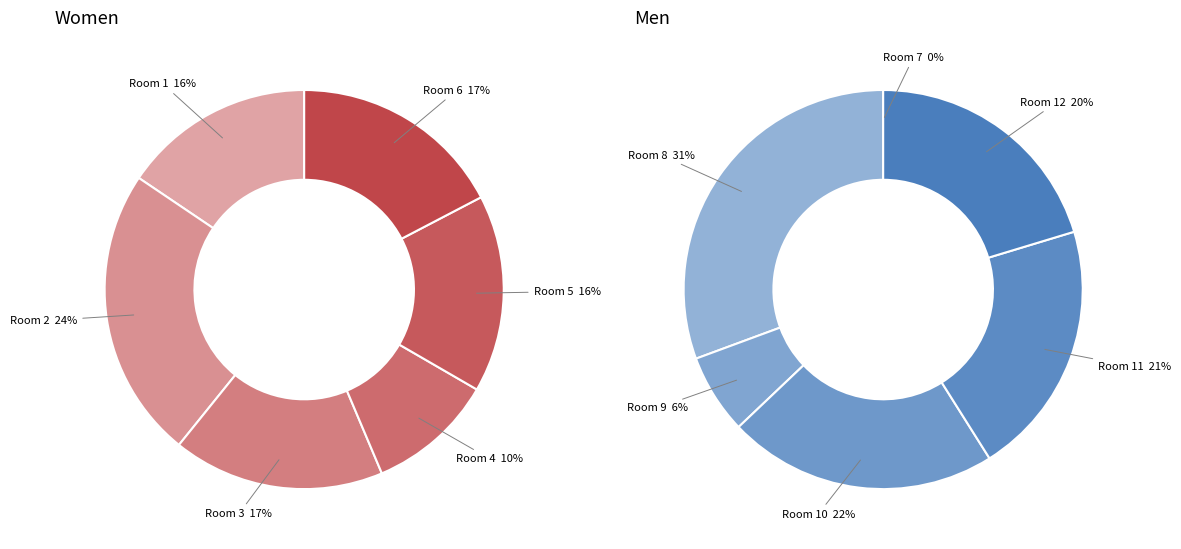

Combined, what portion of the pie is 6 and 12?

18.6%